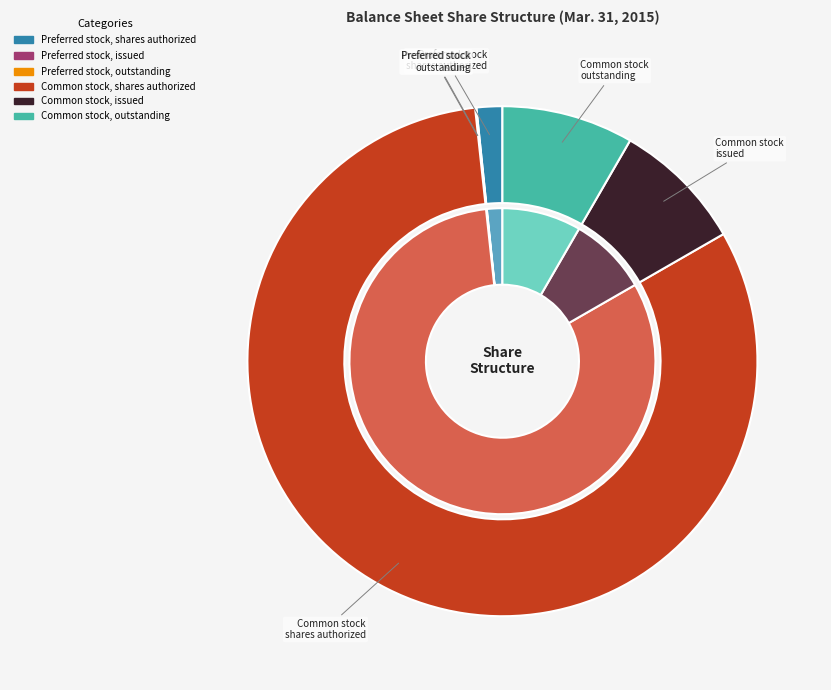

Is there a majority slice in this chart?

Yes